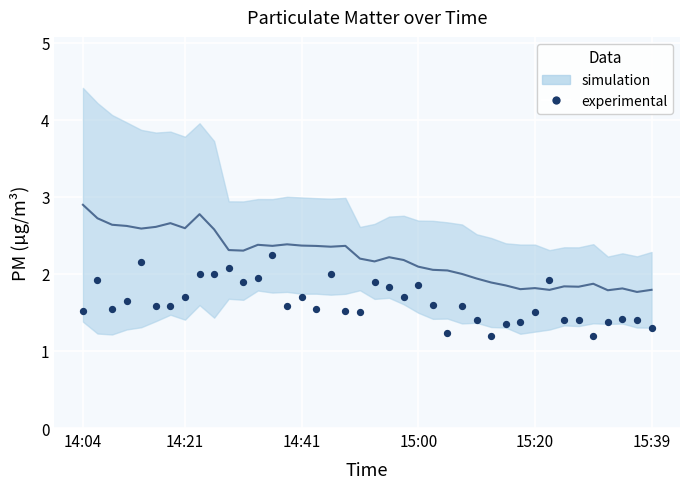

How many points are shown in the scatter plot?

40